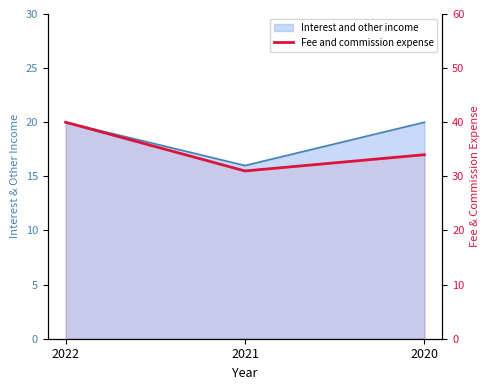

The chart shows a value of 40 at 2022. True or false?

True